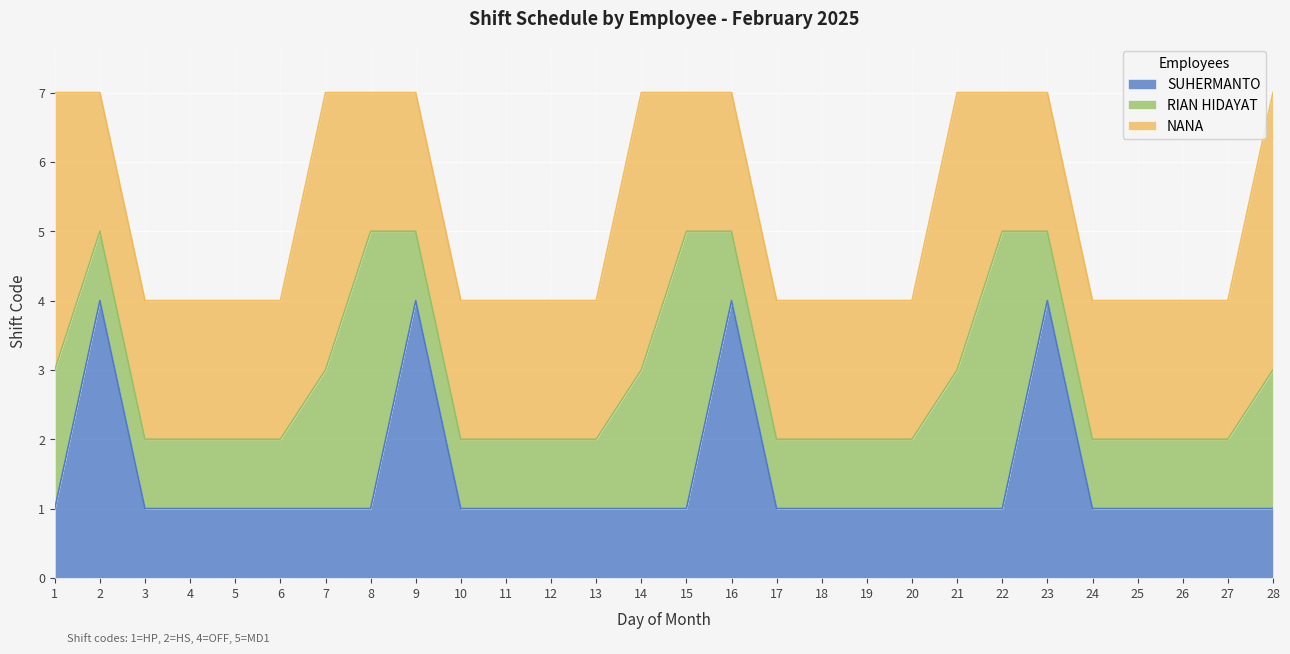

How many times do SUHERMANTO and RIAN HIDAYAT cross each other?

4